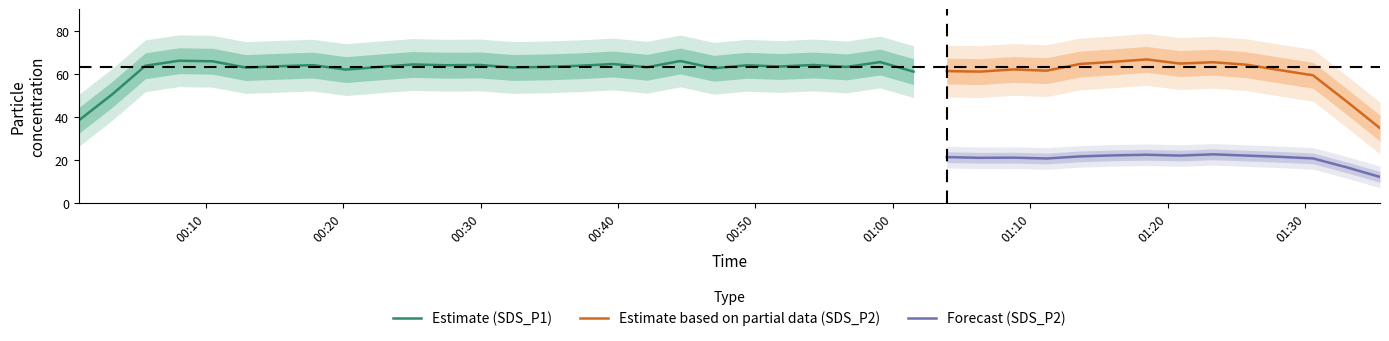

True or false: SDS_P1 and SDS_P2 intersect in this chart.

False